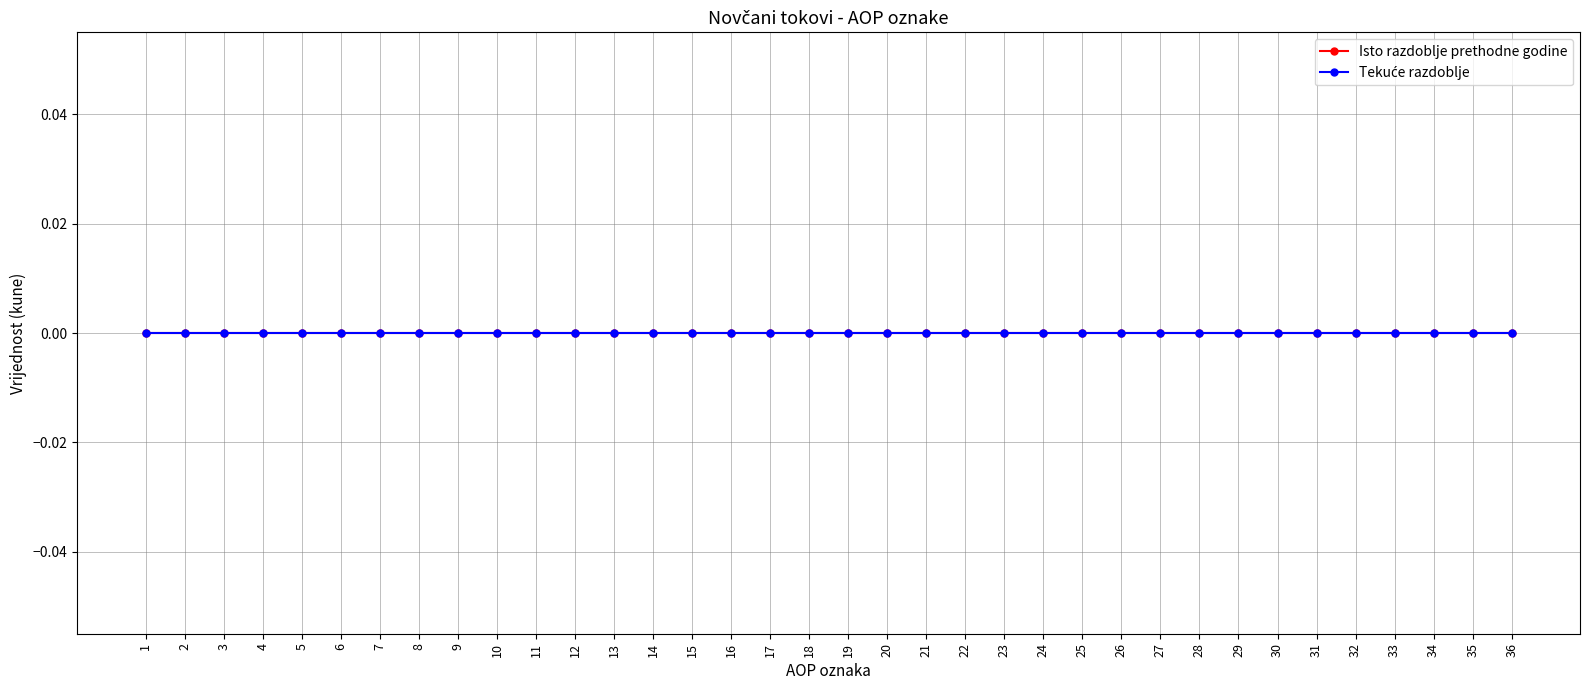

True or false: Isto razdoblje prethodne godine has more than 0 interior local peaks.

False